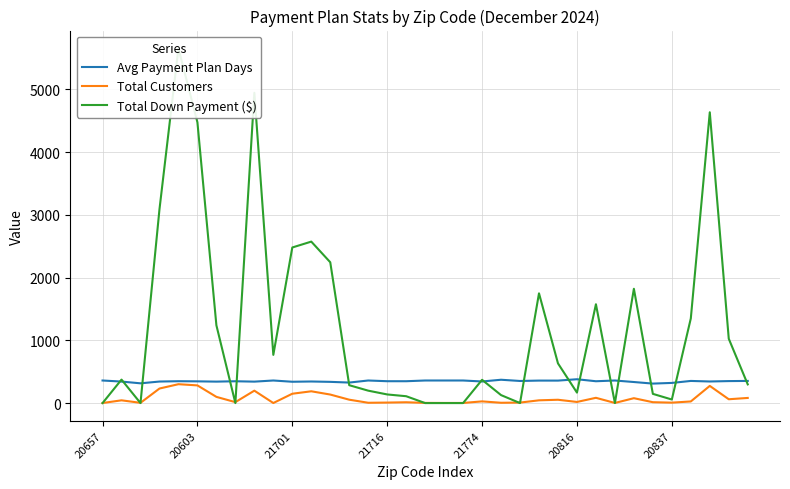

The value of Avg Payment Plan Days at 20657 is 610.1. True or false?

False